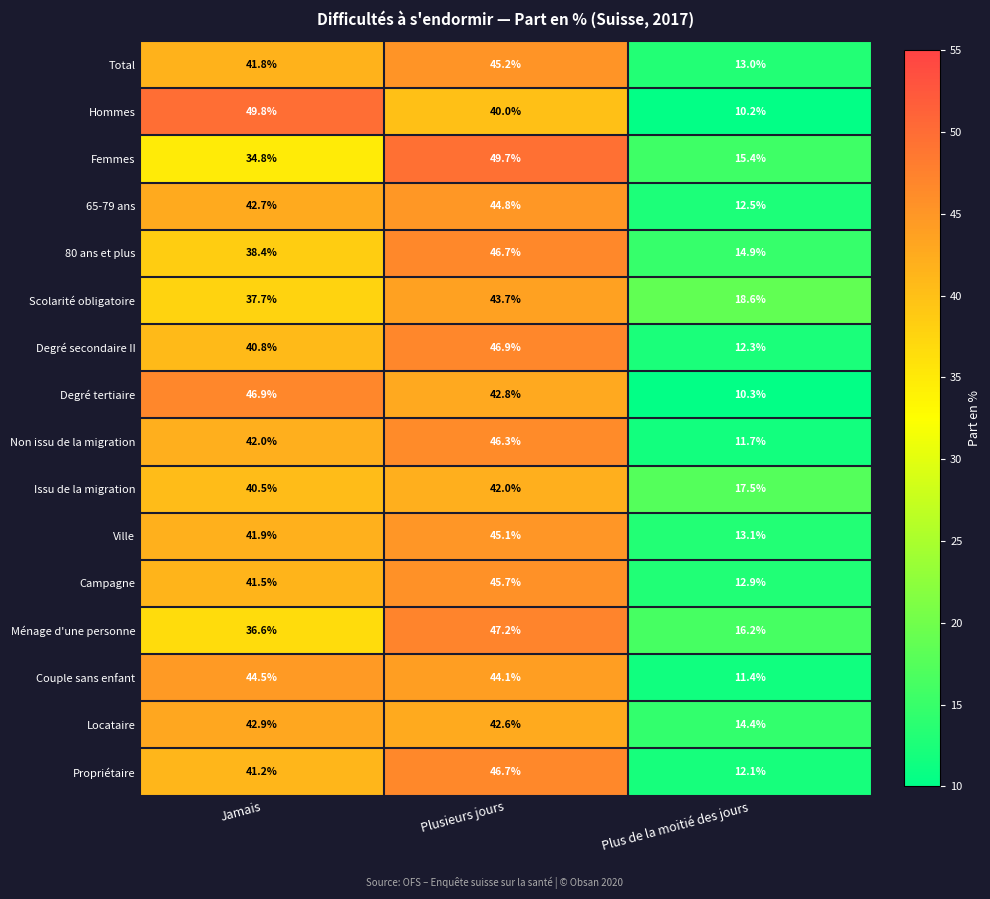

At which category does the chart reach its peak across all series?

Jamais